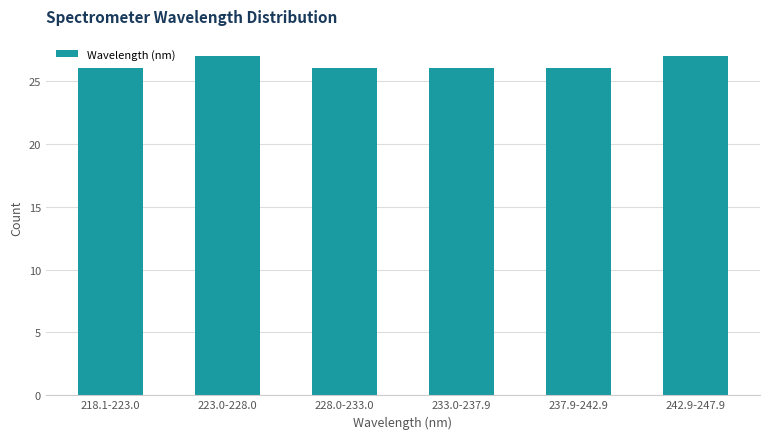

Reading left to right, what are all the values shown in this chart?

26	27	26	26	26	27